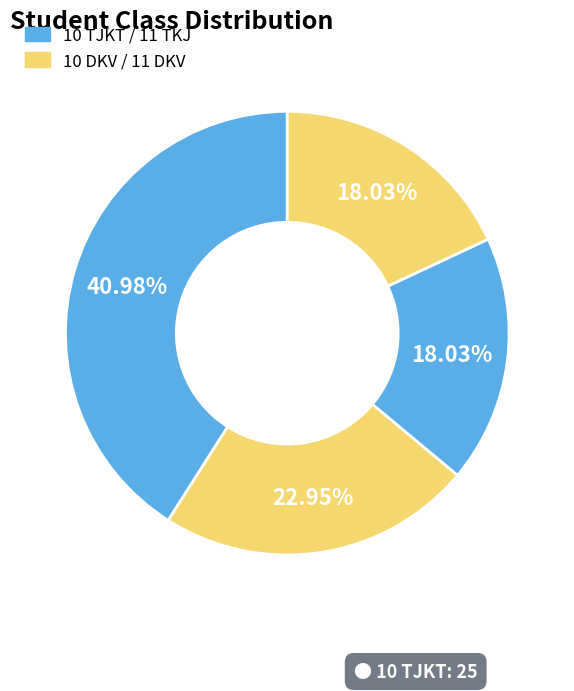

How many slices are in this pie chart?

4